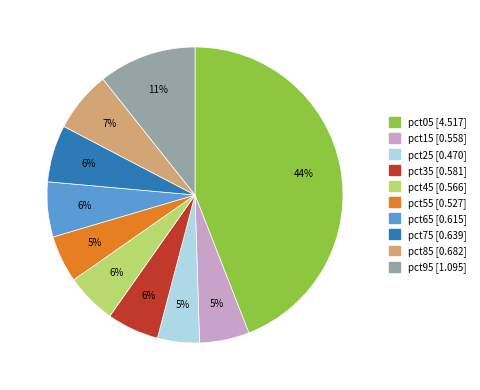

Which has a higher value, pct35 or pct95?

pct95